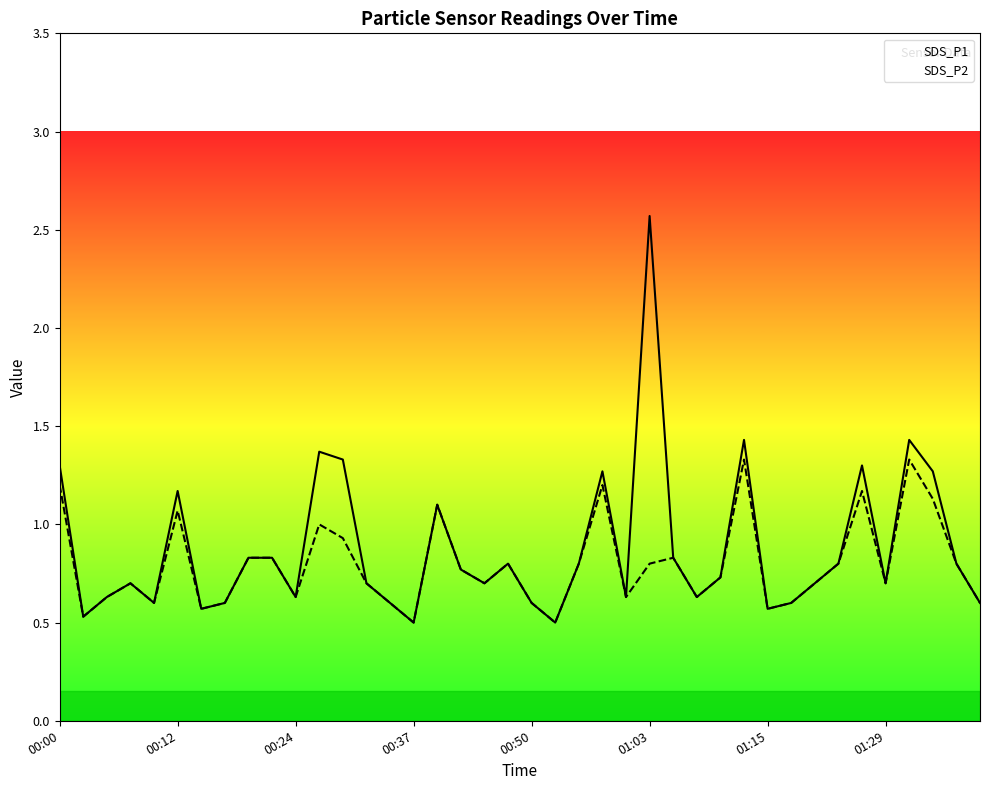

Is the value of SDS_P2 at 20 greater than the value of SDS_P1 at 24?

No